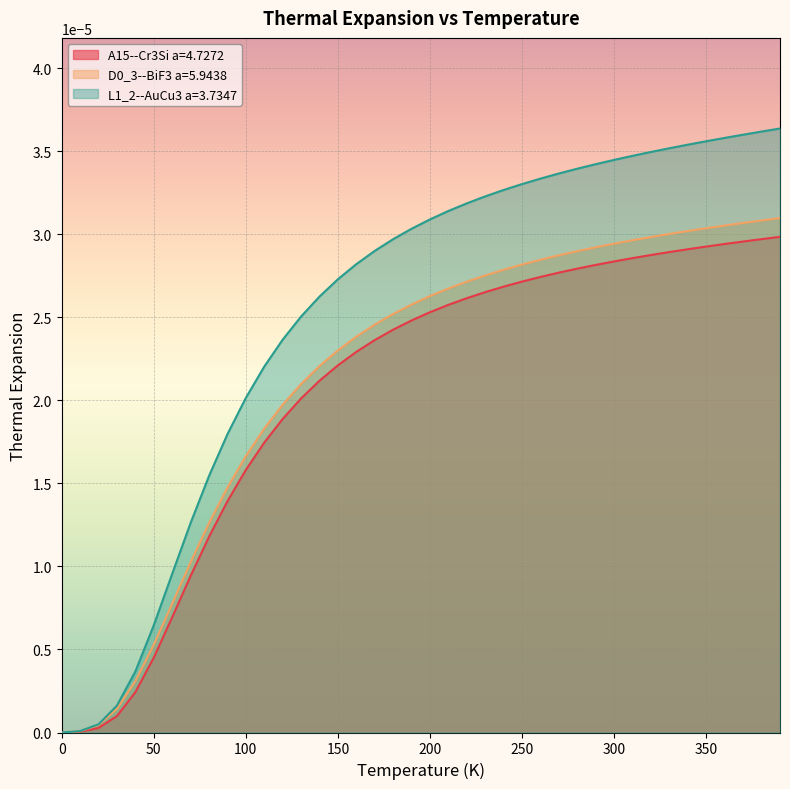

Which series has the largest range (max minus min)?

L1_2--AuCu3 a=3.7347